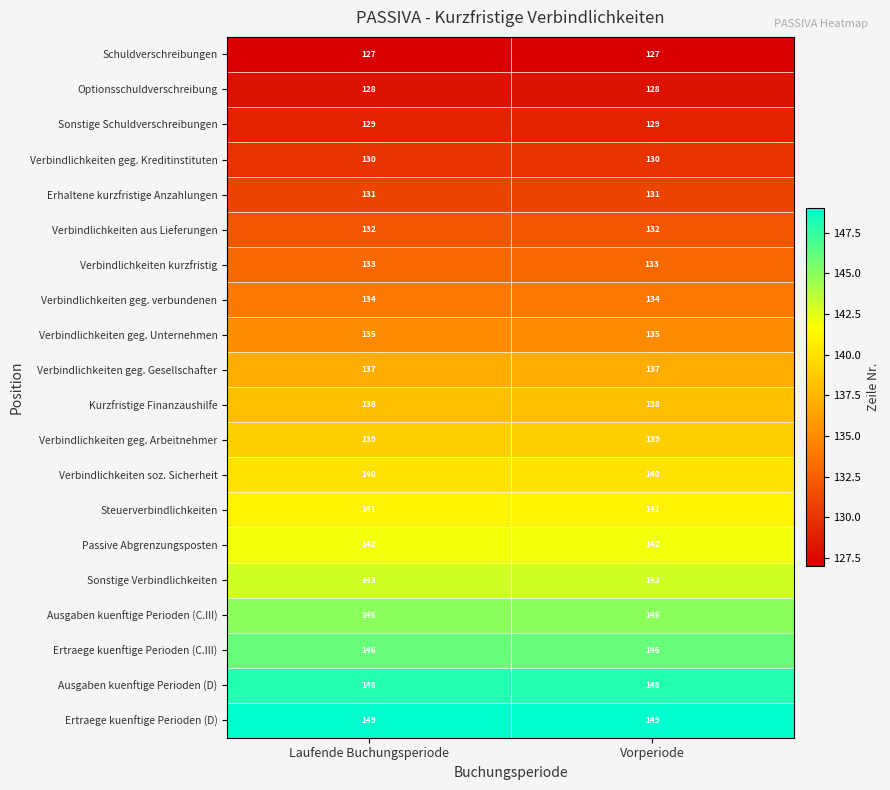

What is the sum of all Verbindlichkeiten geg. Arbeitnehmer values?

278